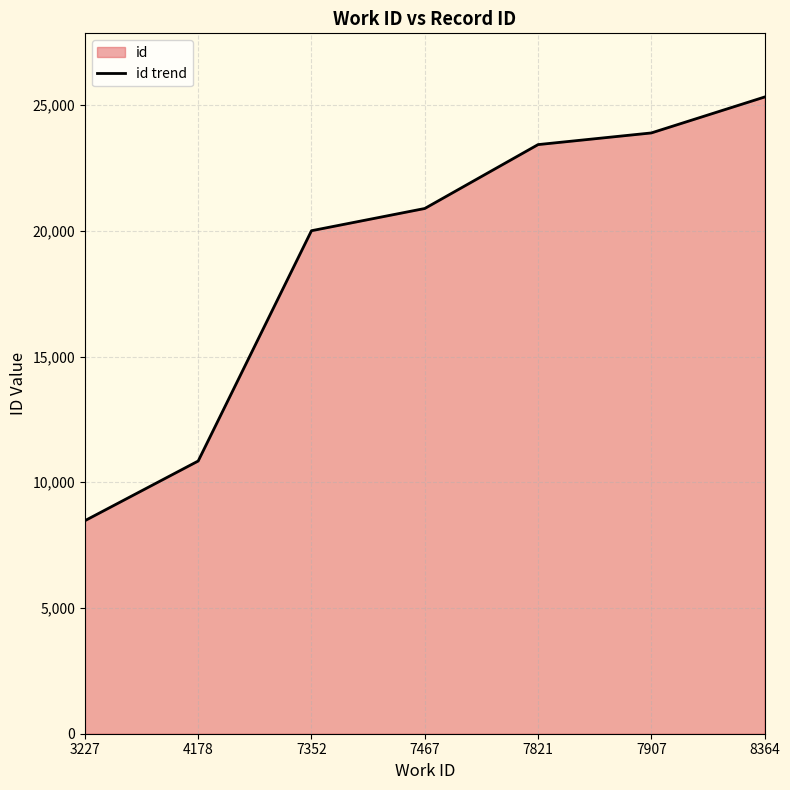

List the labels in order of value, largest first.

8364, 7907, 7821, 7467, 7352, 4178, 3227